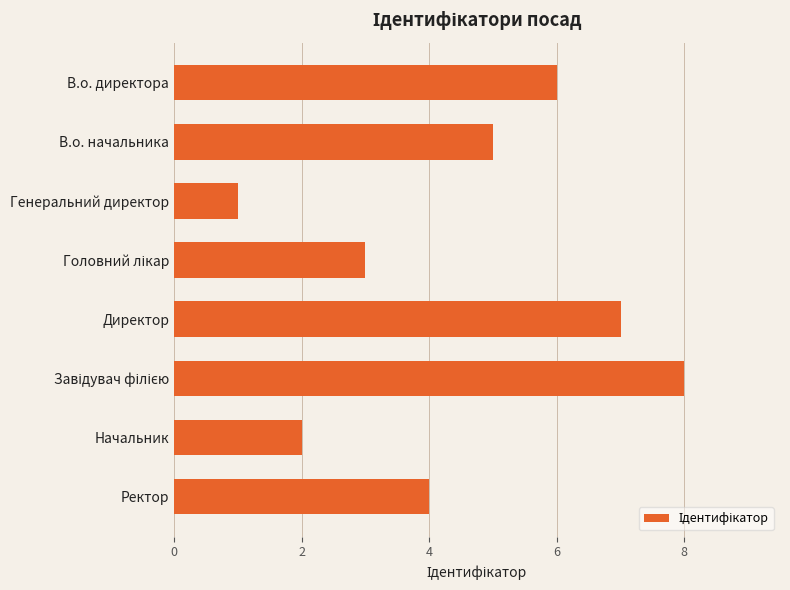

What is the greatest value displayed?

8